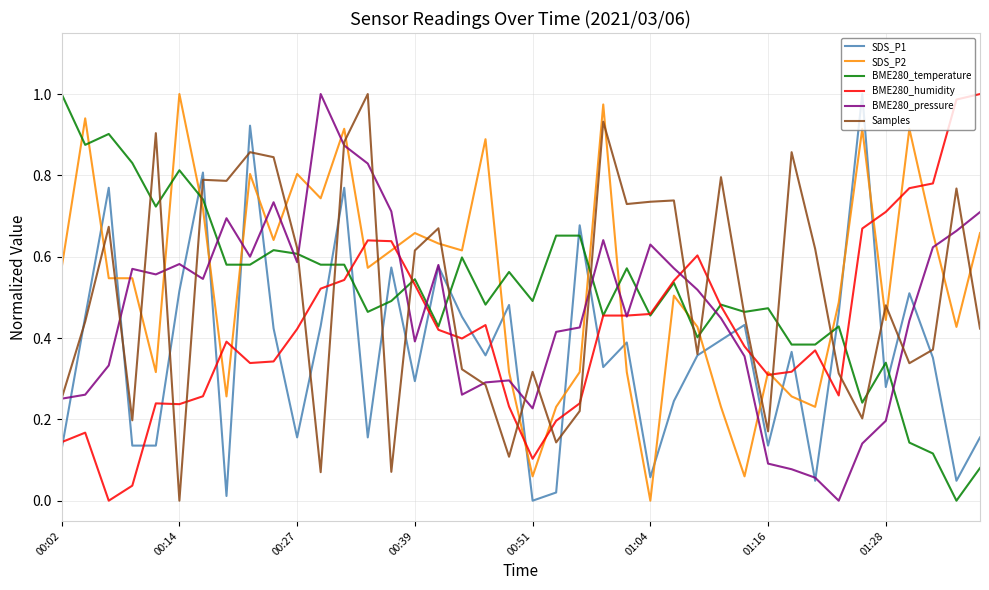

True or false: BME280_pressure and SDS_P2 intersect in this chart.

True